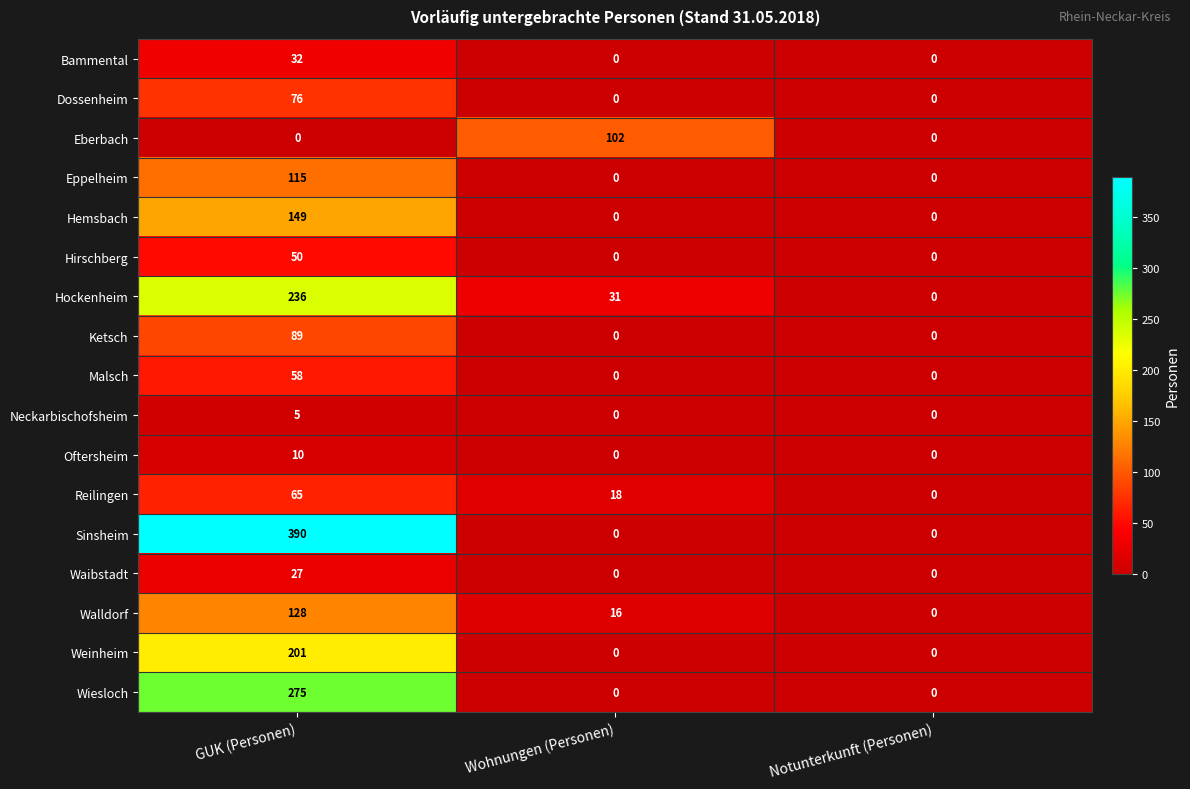

Rank the series at GUK (Personen) from highest to lowest value.

Sinsheim, Wiesloch, Hockenheim, Weinheim, Hemsbach, Walldorf, Eppelheim, Ketsch, Dossenheim, Reilingen, Malsch, Hirschberg, Bammental, Waibstadt, Oftersheim, Neckarbischofsheim, Eberbach